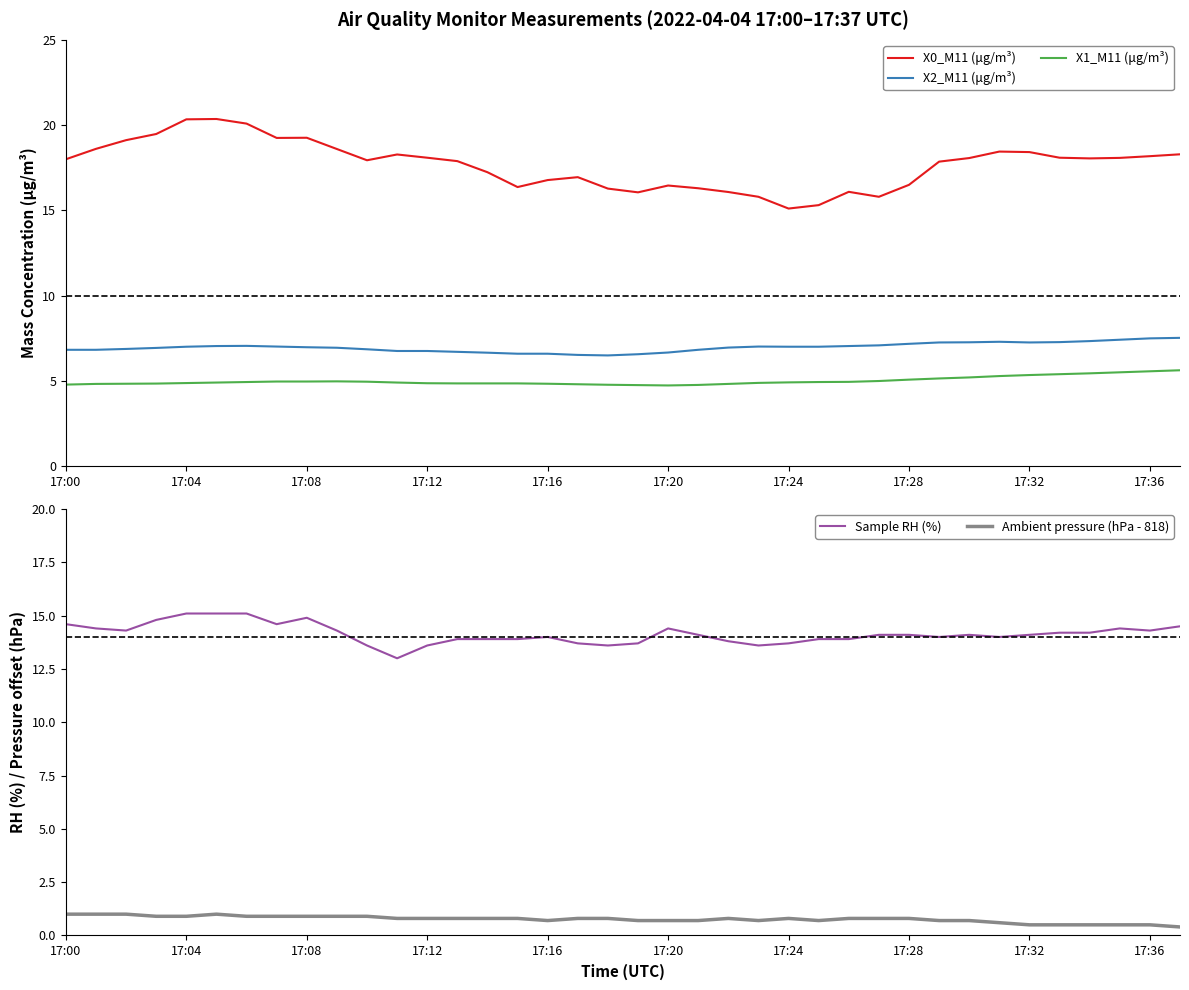

The value of Sample RH (%) at 30 is 14.1. True or false?

True